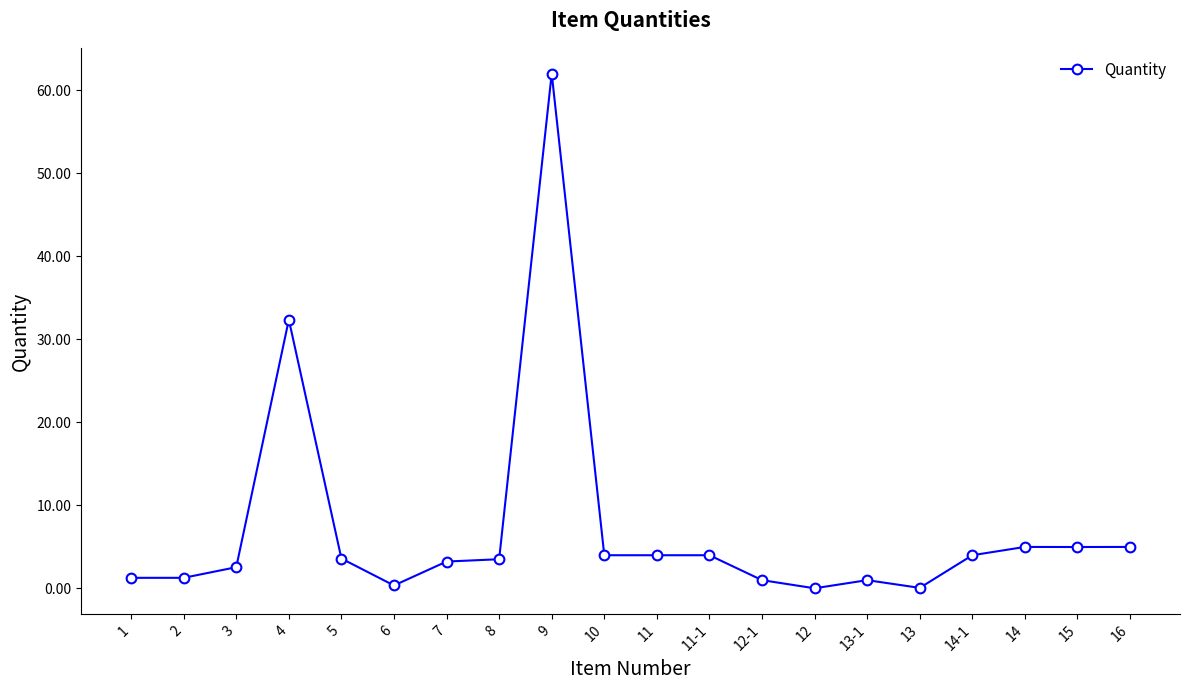

Is it true that the value at 16 is 8.9?

False